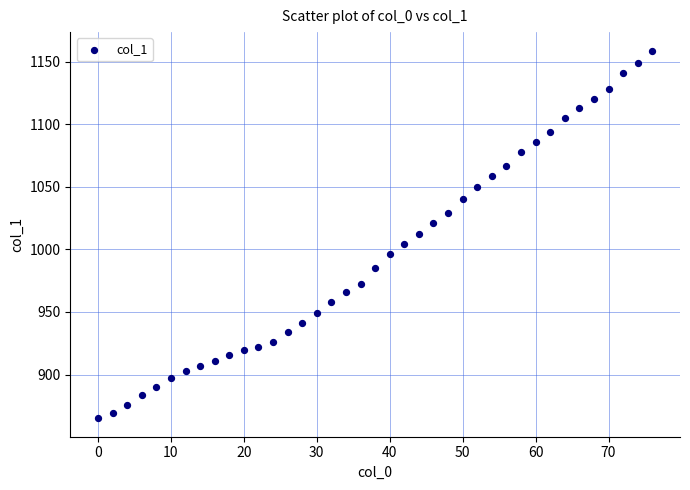

What is the range of X values (max minus min)?

76